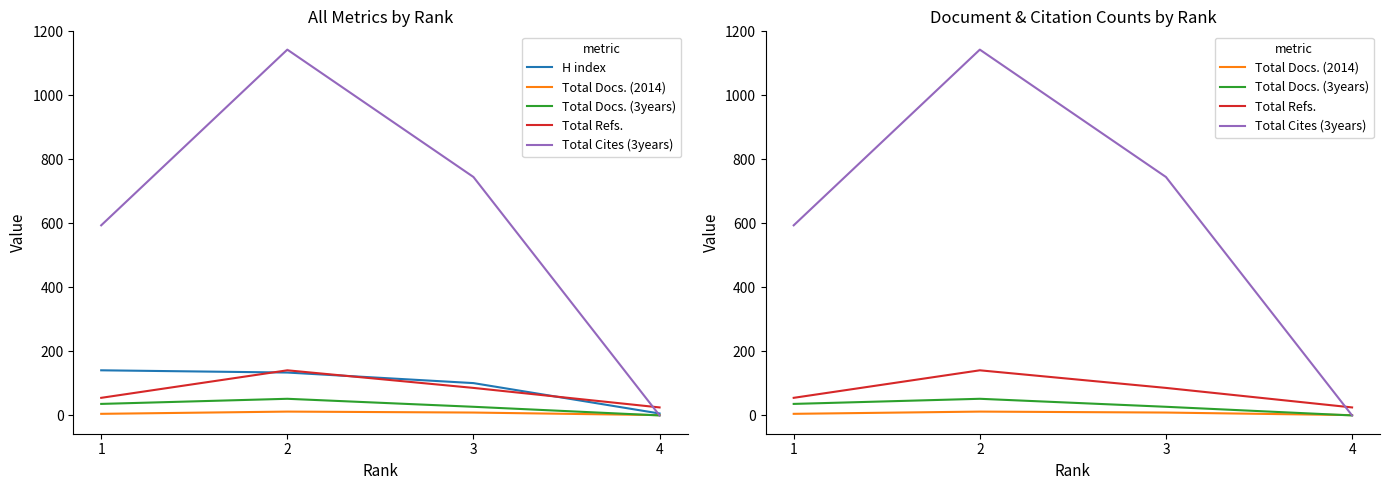

What is the value of the H index point at the 4th from the left?

6